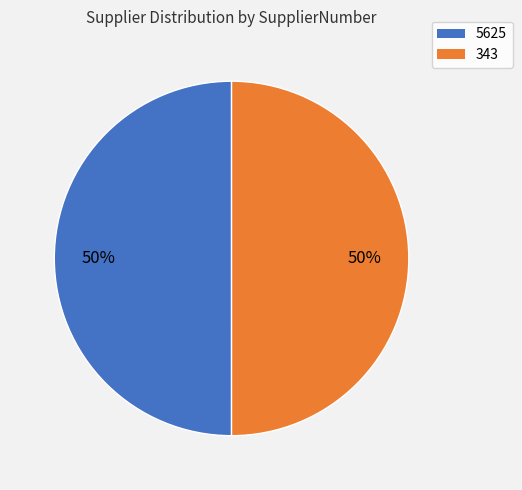

Is the sum of 5625 and 343 greater than half?

Yes